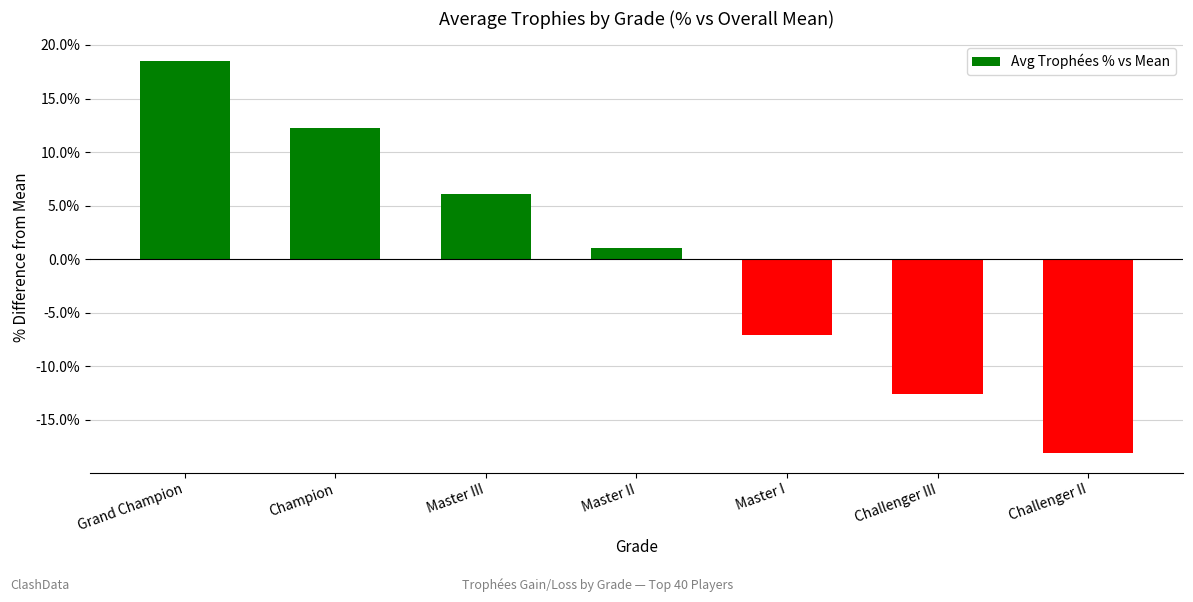

Reading left to right, transcribe all the data shown in this chart.

Grand Champion=18.5	Champion=12.2	Master III=6.0	Master II=1.0	Master I=-7.1	Challenger III=-12.6	Challenger II=-18.1